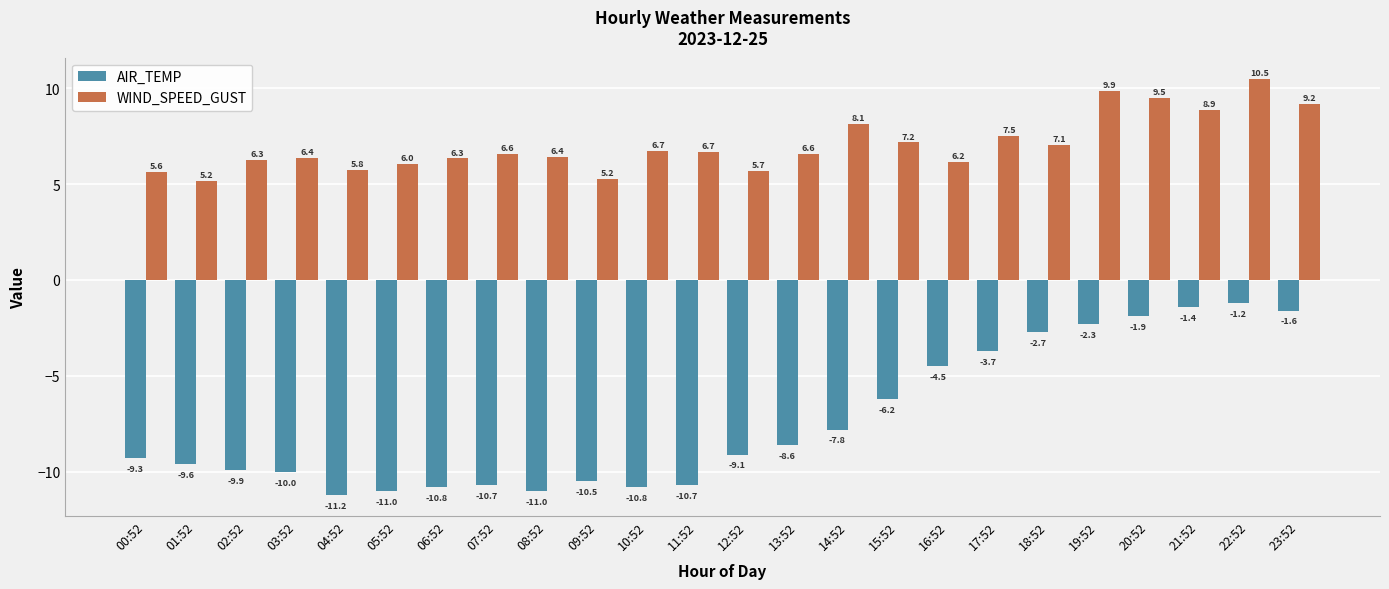

How many data points in AIR_TEMP are above -9?

11